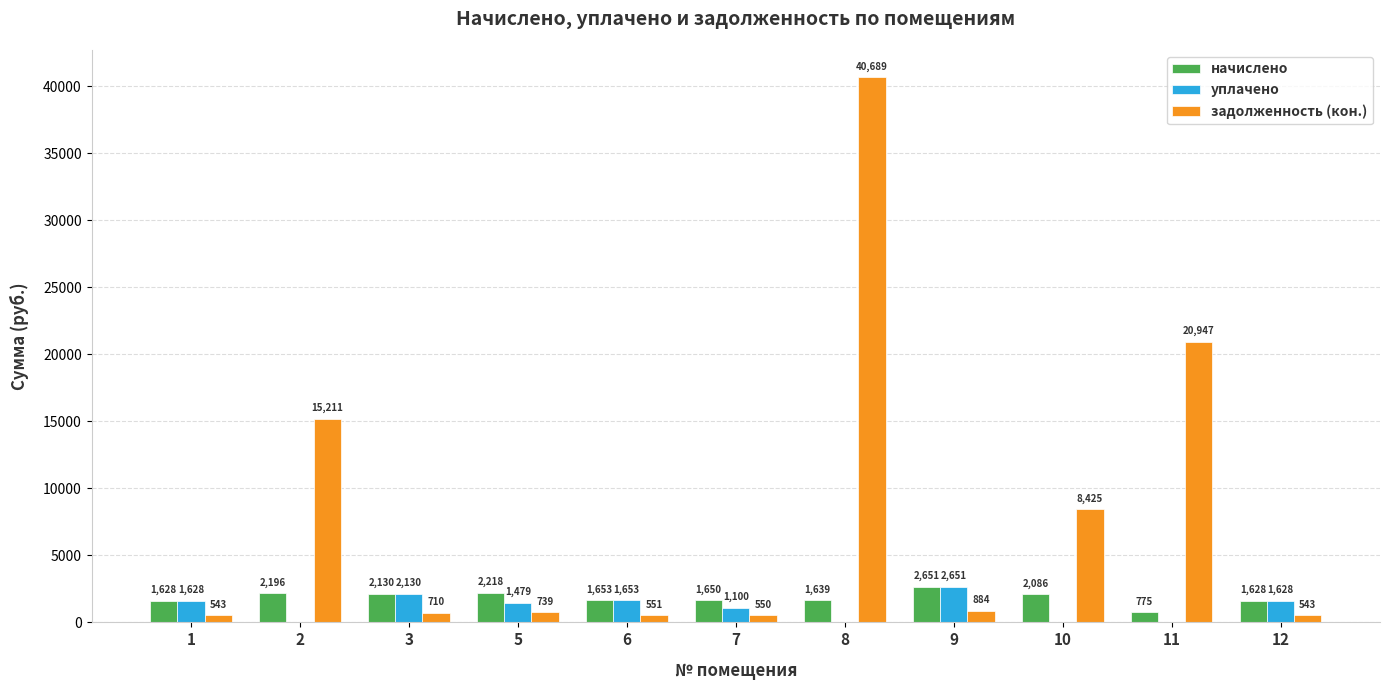

True or false: задолженность (кон.) has a value of 710.0 at 3.

True